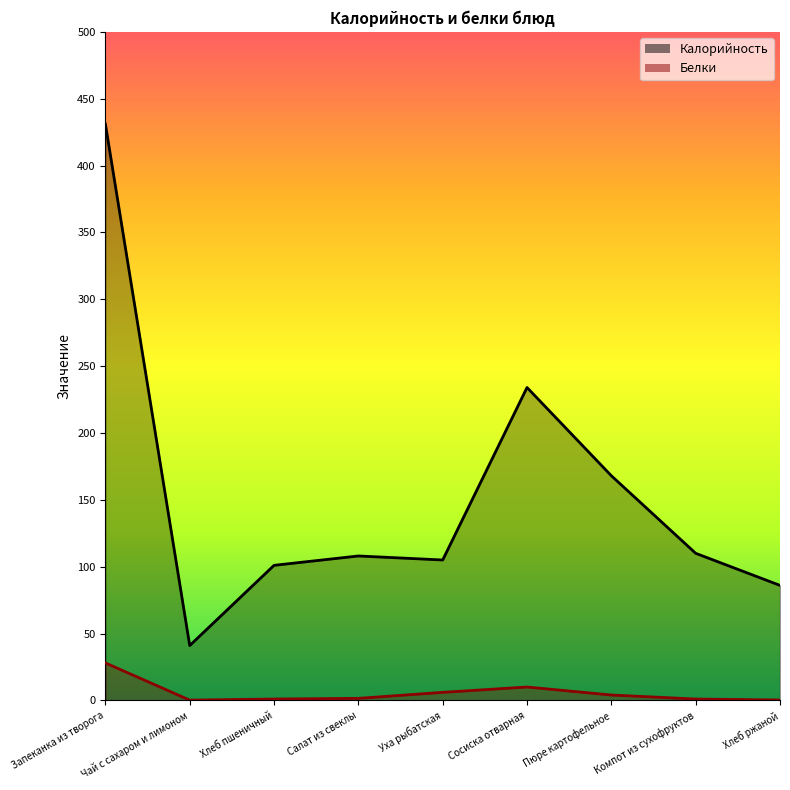

What is the maximum value for Белки?

28.0